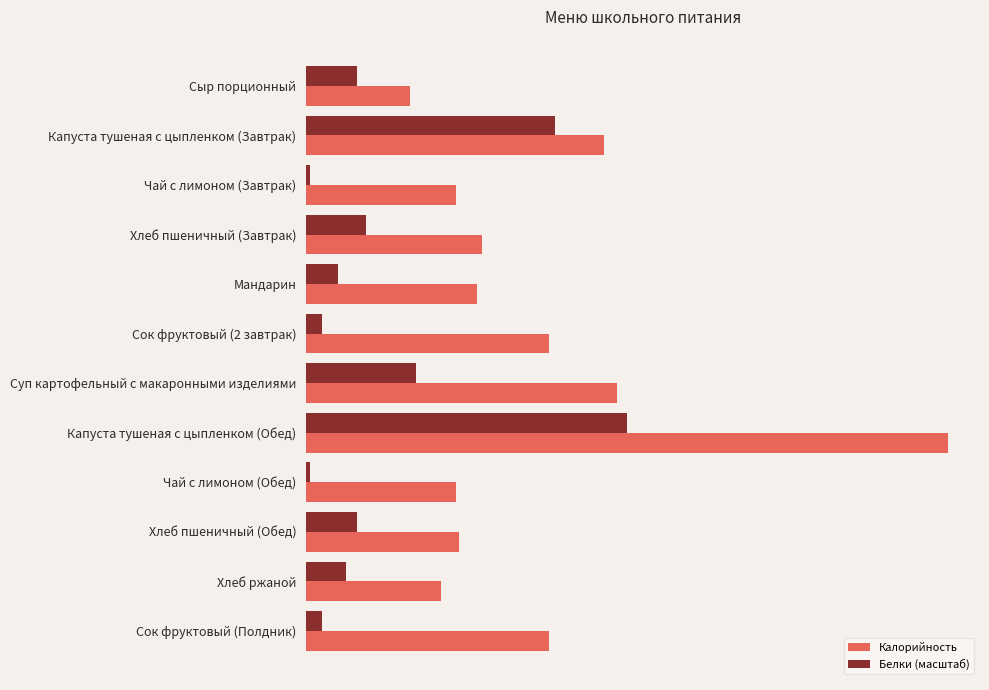

What is the sum of all Белки (масштаб) values?

367.4